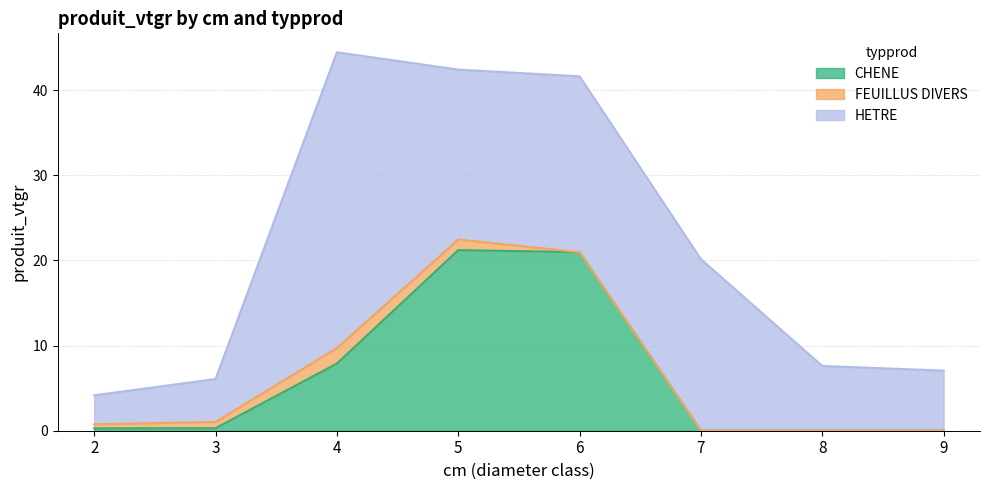

What is the difference between the maximum and second lowest values in the HETRE series?

29.7